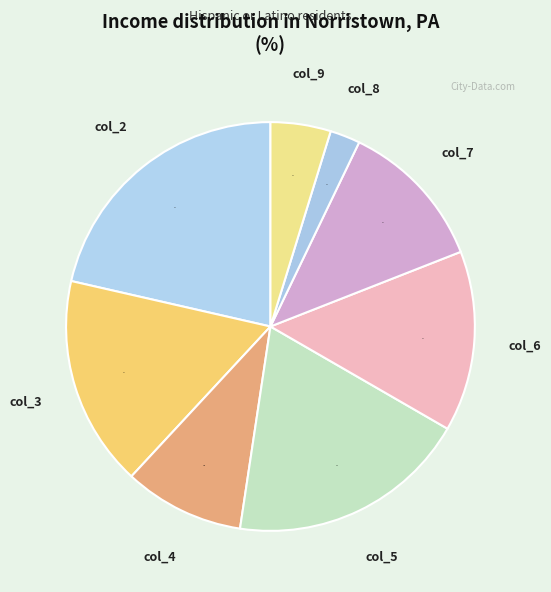

Is there a majority slice in this chart?

No